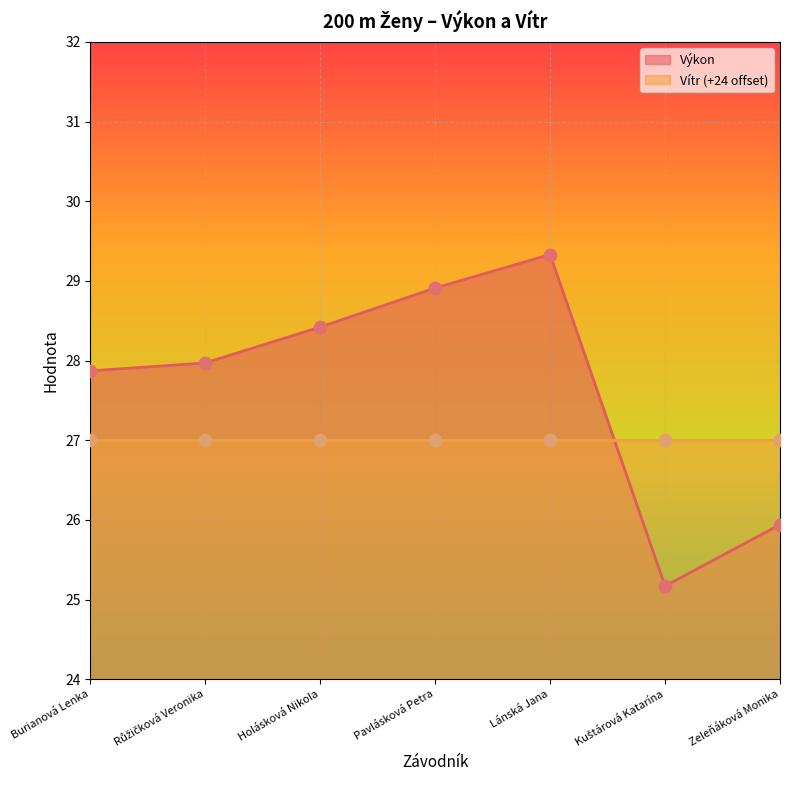

What is the change in value from Burianová Lenka to Pavlásková Petra?

+1.0